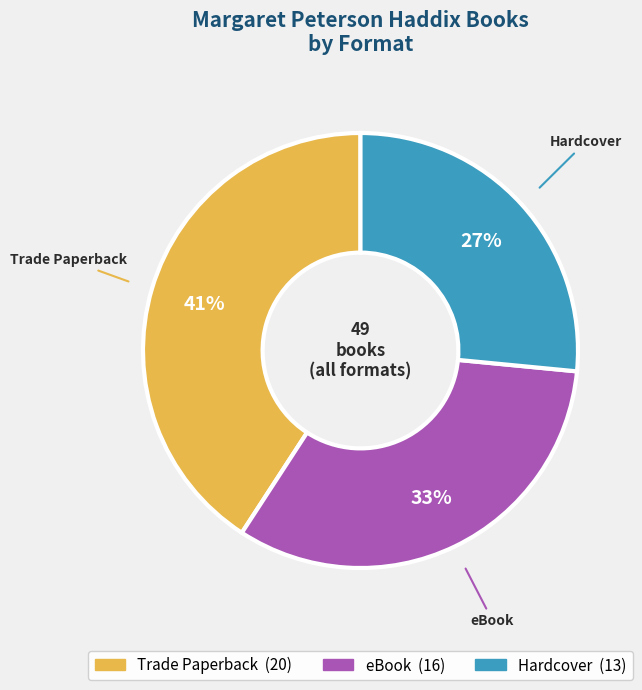

Combined, do Hardcover and eBook account for over 50%?

Yes